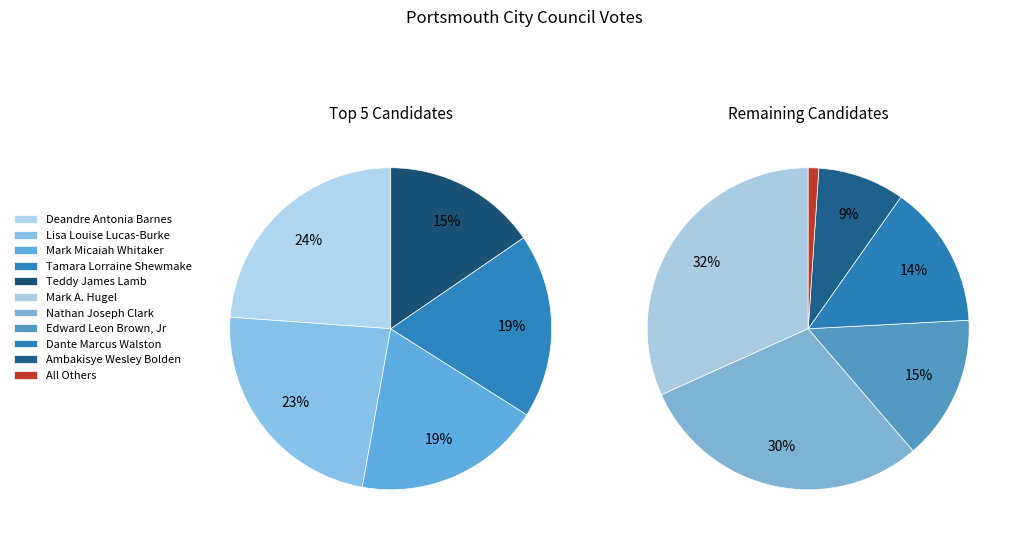

Is there a majority slice in this chart?

No